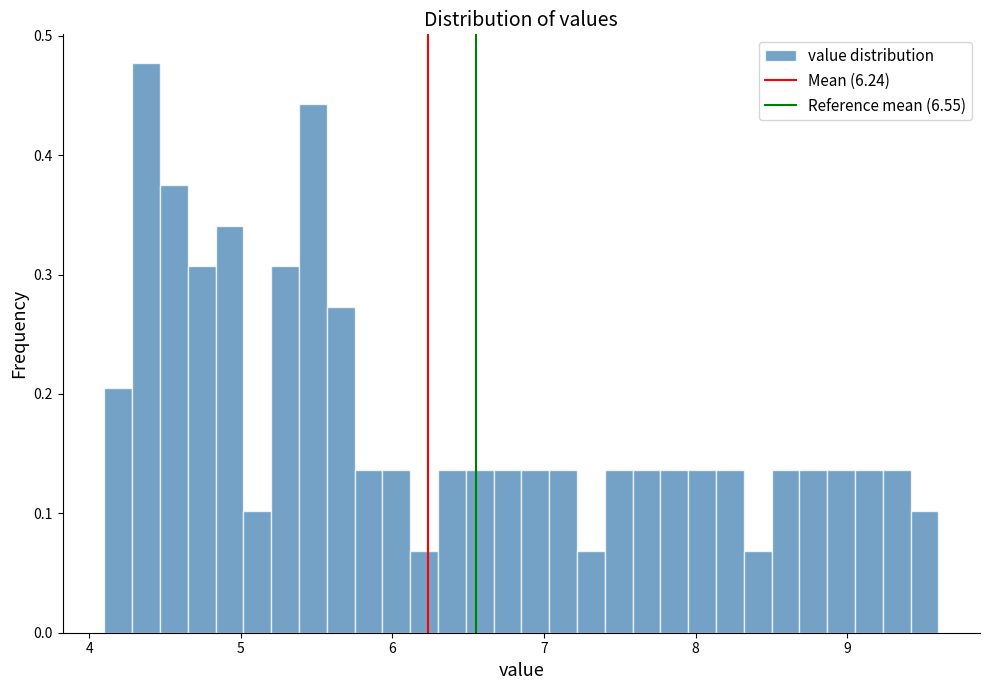

Around what value on the x-axis is the tallest bar? Give the approximate position of its centre, as read against the axis.

4.4